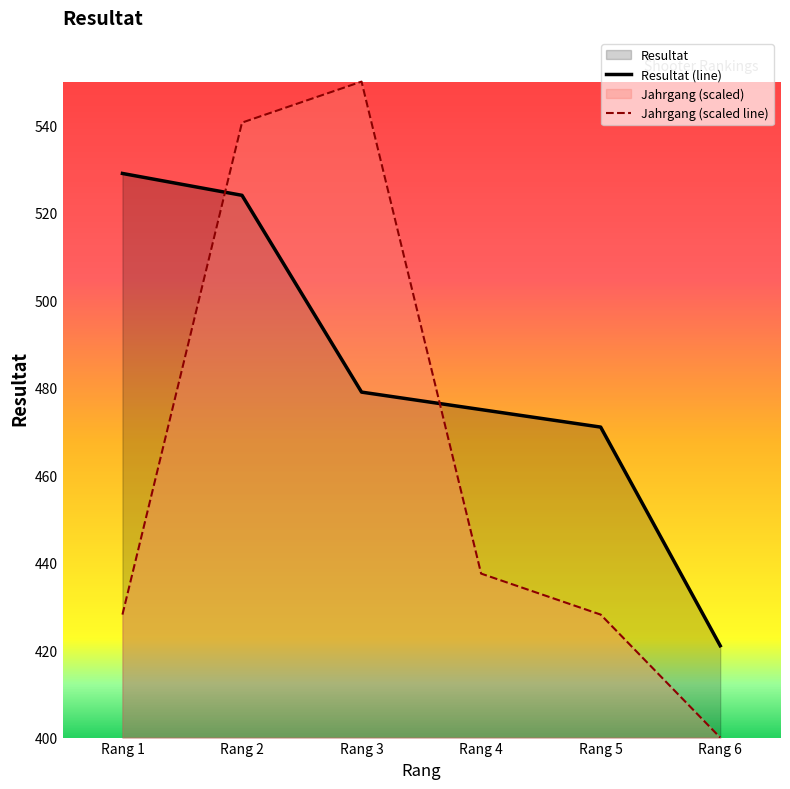

Which series changed the most between Rang 3 and Rang 4?

Jahrgang (scaled line)